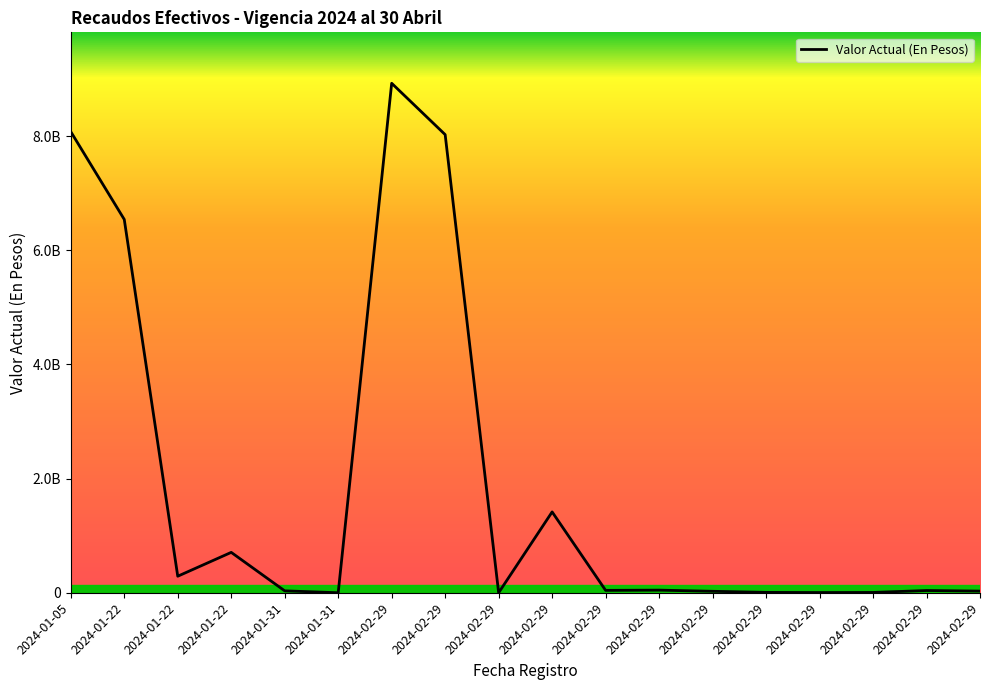

Reading left to right, transcribe all the data shown in this chart.

2024-01-05=8078386710.0	2024-01-22=6540533031.0	2024-01-22=289502523.0	2024-01-22=707279482.0	2024-01-31=33193962.7	2024-01-31=360.0	2024-02-29=8926104035.0	2024-02-29=8026547288.0	2024-02-29=360.0	2024-02-29=1416164958.0	2024-02-29=41554238.5	2024-02-29=45748767.2	2024-02-29=25283801.2	2024-02-29=6400398.7	2024-02-29=3462709.1	2024-02-29=5203730.0	2024-02-29=39008478.4	2024-02-29=28698451.6